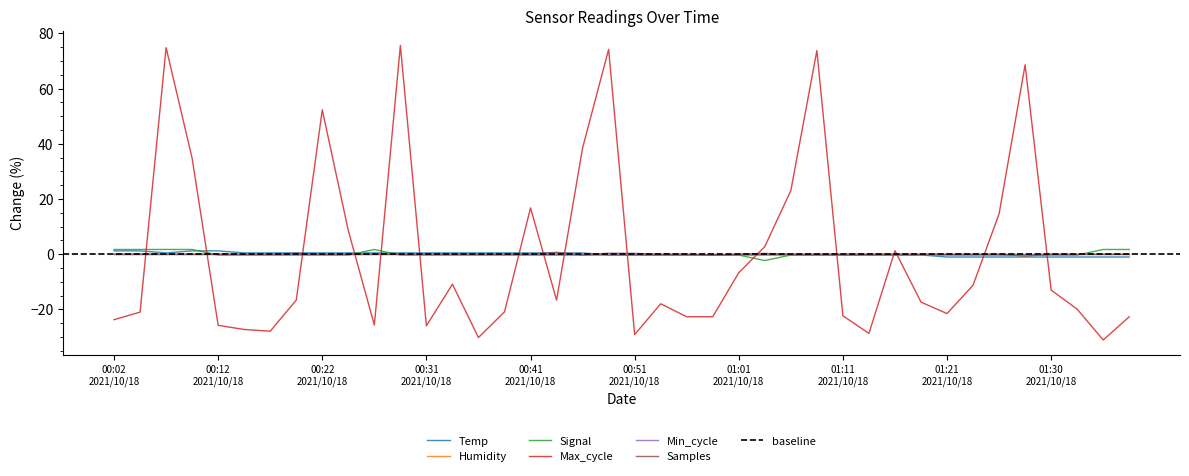

Reading left to right, what are all the values shown in this chart?

Temp: 1.2	1.2	0.5	1.2	1.2	0.5	0.5	0.5	0.5	0.5	0.5	0.5	0.5	0.5	0.5	0.5	0.5	0.5	0.5	-0.3	-0.3	-0.3	-0.3	-0.3	-0.3	-0.3	-0.3	-0.3	-0.3	-0.3	-0.3	-0.3	-1.0	-1.0	-1.0	-1.0	-1.0	-1.0	-1.0	-1.0
Signal: 1.7	1.7	1.7	1.7	-0.3	-0.3	-0.3	-0.3	-0.3	-0.3	1.7	-0.3	-0.3	-0.3	-0.3	-0.3	-0.3	-0.3	-0.3	-0.3	-0.3	-0.3	-0.3	-0.3	-0.3	-2.3	-0.3	-0.3	-0.3	-0.3	-0.3	-0.3	-0.3	-0.3	-0.3	-0.3	-0.3	-0.3	1.7	1.7
Max_cycle: -23.7	-21.0	74.8	34.7	-25.8	-27.3	-27.9	-16.6	52.3	8.5	-25.7	75.6	-25.9	-10.9	-30.2	-20.9	16.8	-16.6	38.5	74.2	-29.1	-18.0	-22.7	-22.7	-6.7	2.8	23.1	73.7	-22.3	-28.7	1.3	-17.3	-21.5	-11.2	14.6	68.6	-13.0	-19.9	-31.1	-22.7
Samples: 0.0	0.0	0.0	-0.0	0.0	-0.0	0.0	0.3	-0.0	-0.0	-0.0	-0.0	-0.0	-0.0	-0.0	-0.0	0.0	0.7	-0.3	0.4	0.3	-0.0	-0.0	-0.4	-0.0	0.3	-0.0	-0.0	-0.0	-0.0	-0.0	-0.0	-0.0	-0.0	-0.0	-0.7	-0.0	-0.0	-0.0	-0.0